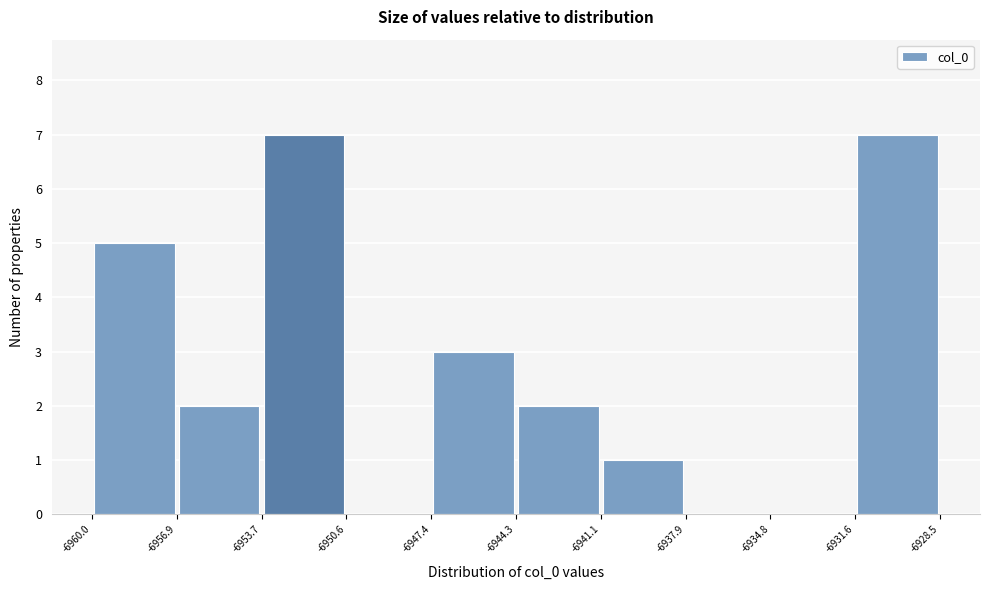

What is the height of the bar covering -6960.0 to -6956.9 on the x-axis? The values are not printed on the chart, so give them approximately, as read against the axis.

5